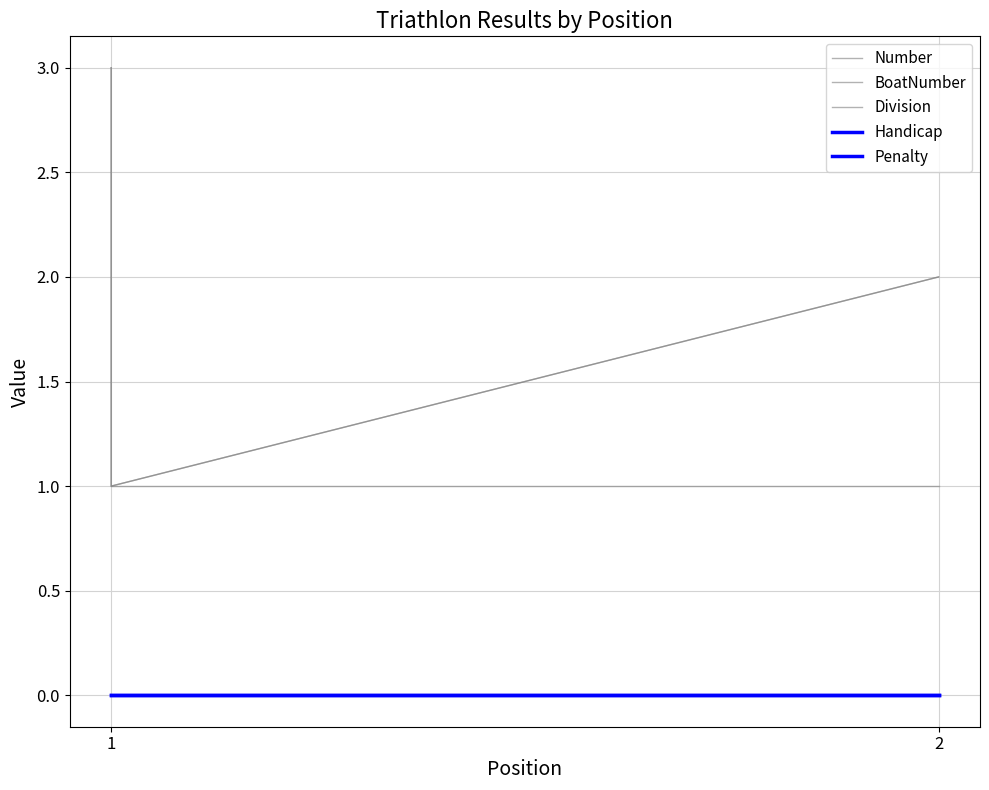

What is the difference between the BoatNumber values at 2 and 1?

2